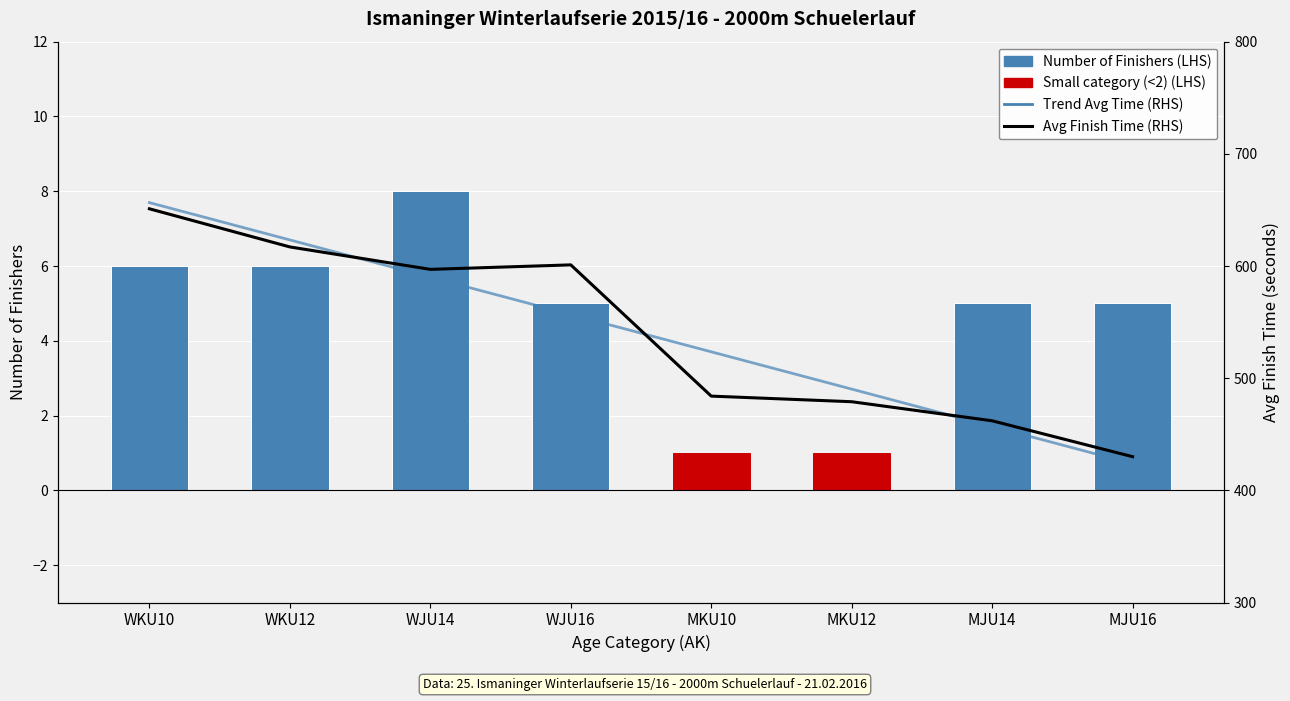

Reading left to right, transcribe all the data shown in this chart.

Number of Finishers (LHS): WKU10=6.0	WKU12=6.0	WJU14=8.0	WJU16=5.0	MKU10=1.0	MKU12=1.0	MJU14=5.0	MJU16=5.0
Avg Finish Time (RHS): WKU10=651.0	WKU12=617.0	WJU14=597.0	WJU16=601.0	MKU10=484.0	MKU12=479.0	MJU14=462.0	MJU16=430.0
Trend Avg Time (RHS): WKU10=656.5	WKU12=623.2	WJU14=590.0	WJU16=556.7	MKU10=523.5	MKU12=490.2	MJU14=457.0	MJU16=423.8